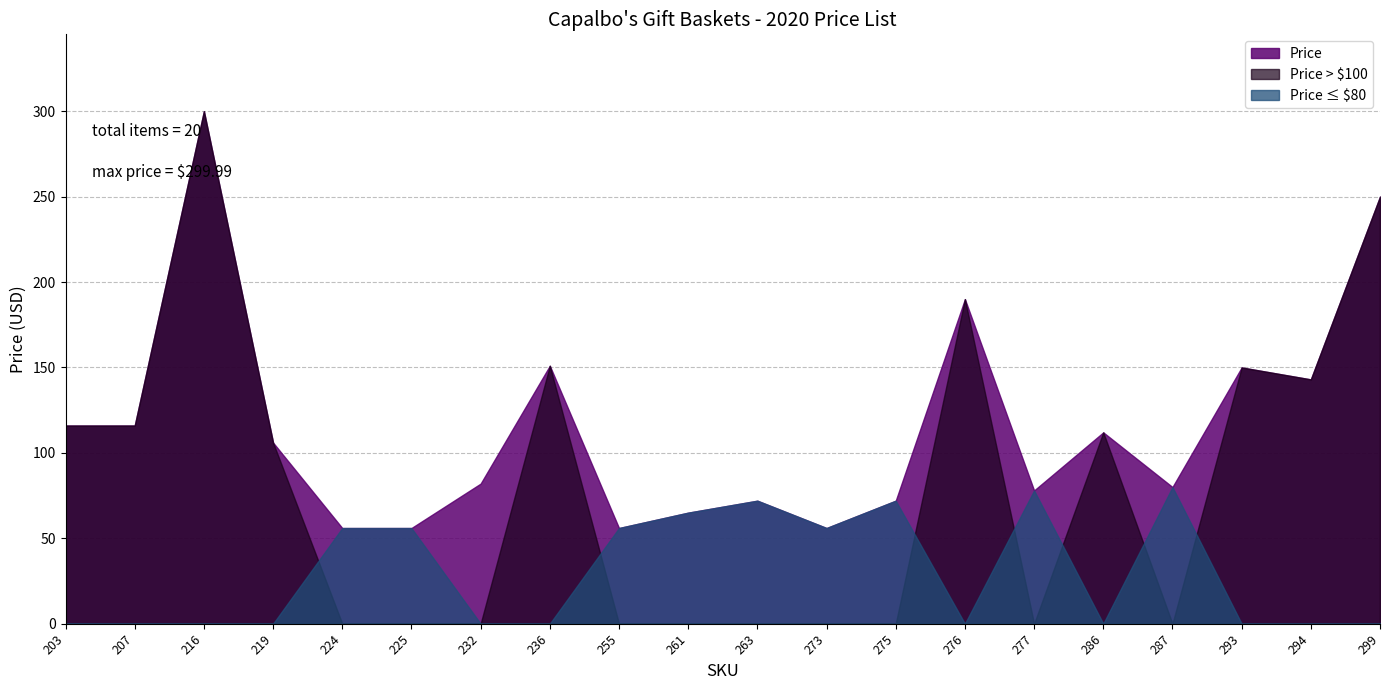

Rank the categories by value from highest to lowest.

216, 299, 276, 236, 293, 294, 203, 207, 286, 219, 232, 287, 277, 263, 275, 261, 224, 225, 255, 273